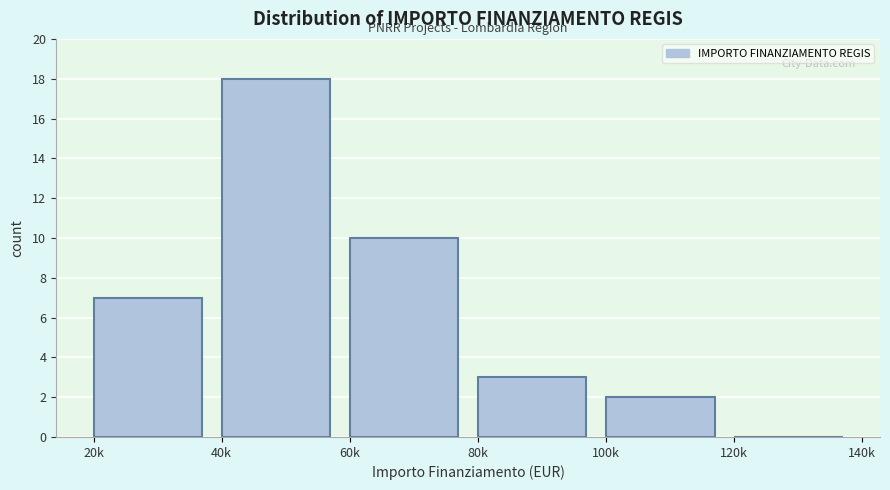

Reading left to right, list all the values displayed in this chart.

20k=7	40k=18	60k=10	80k=3	100k=2	120k=0